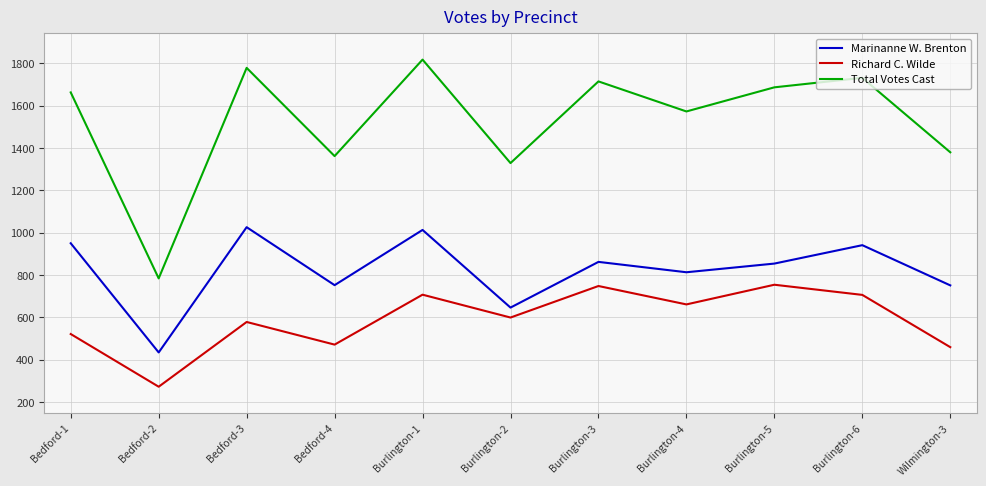

How many interior local peaks does the Marinanne W. Brenton series have?

4